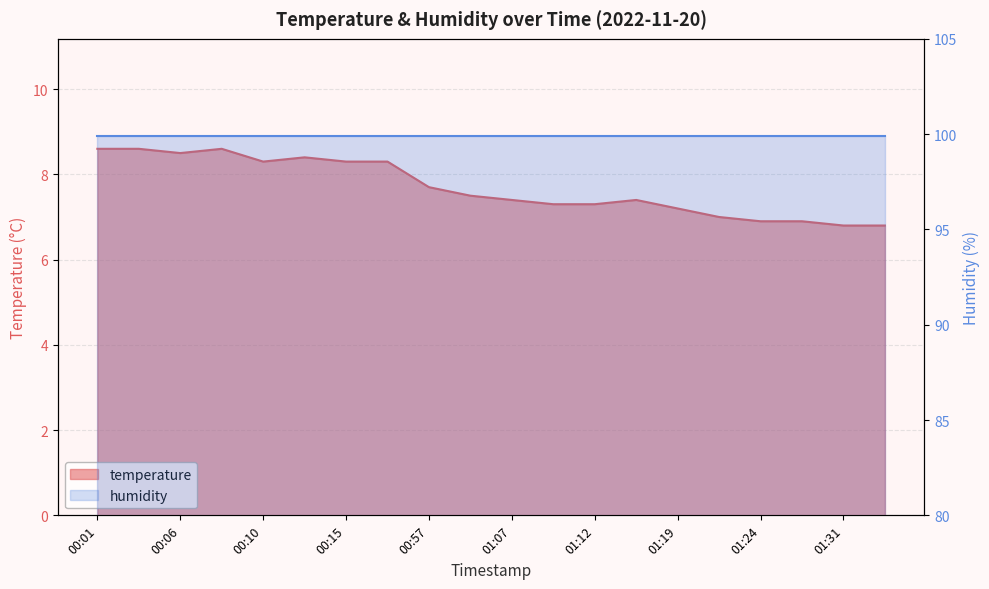

Reading right to left, what are all the values shown in this chart?

6.8	6.8	6.9	6.9	7.0	7.2	7.4	7.3	7.3	7.4	7.5	7.7	8.3	8.3	8.4	8.3	8.6	8.5	8.6	8.6